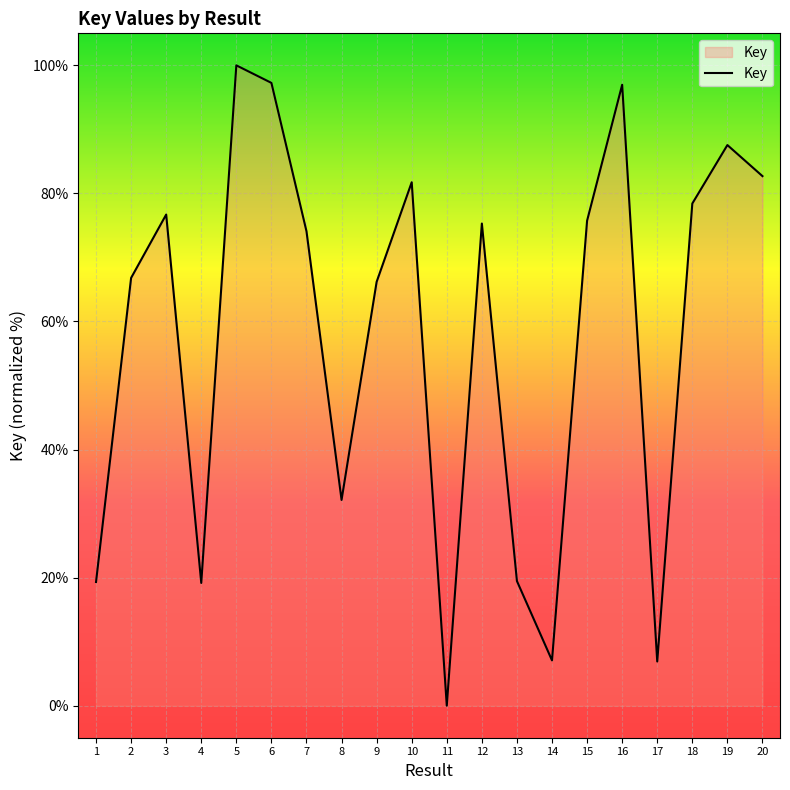

The value at 20 is 48.2. True or false?

False